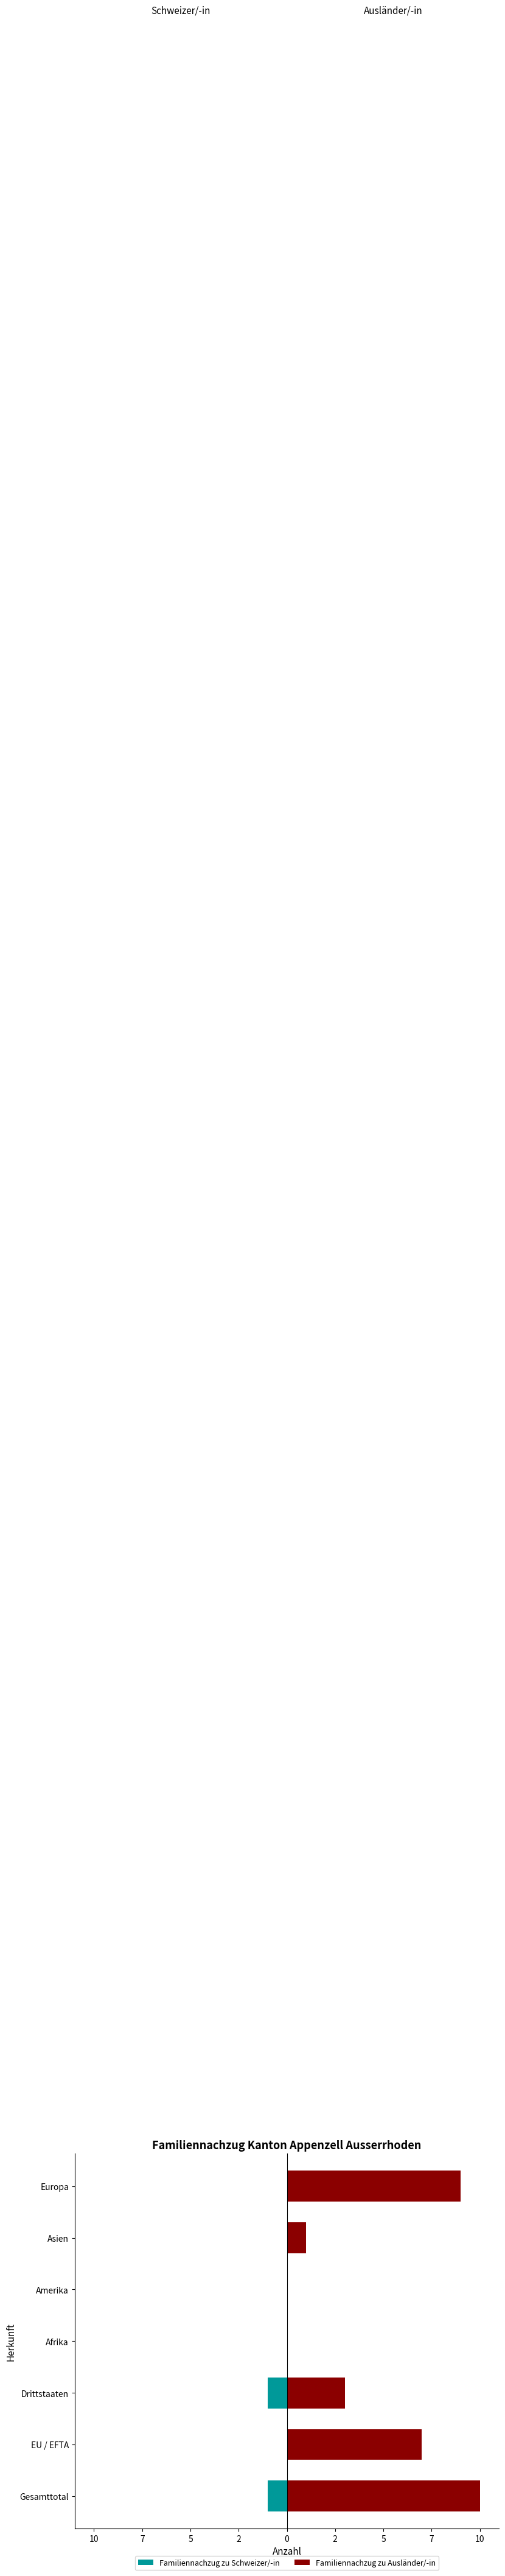

Does the chart contain any negative values?

Yes